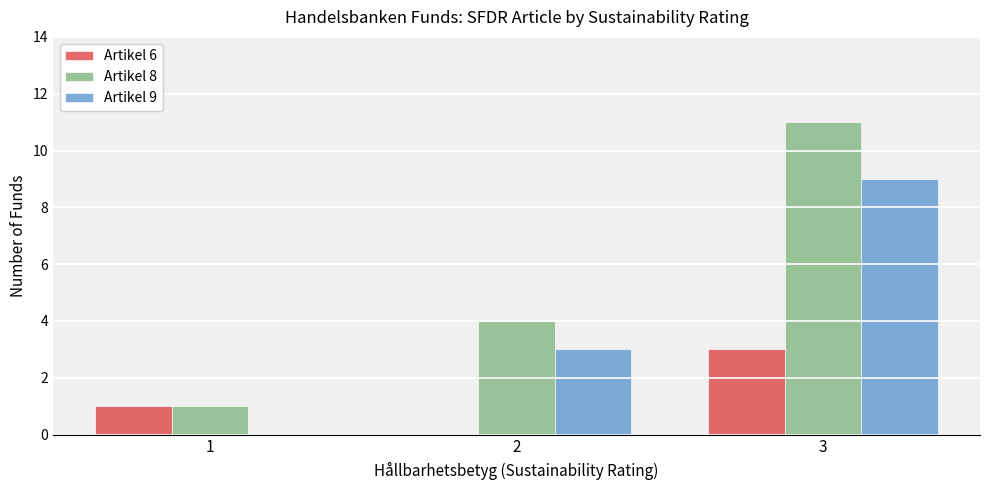

Is the value of Artikel 6 at 2 greater than the value of Artikel 9 at 3?

No